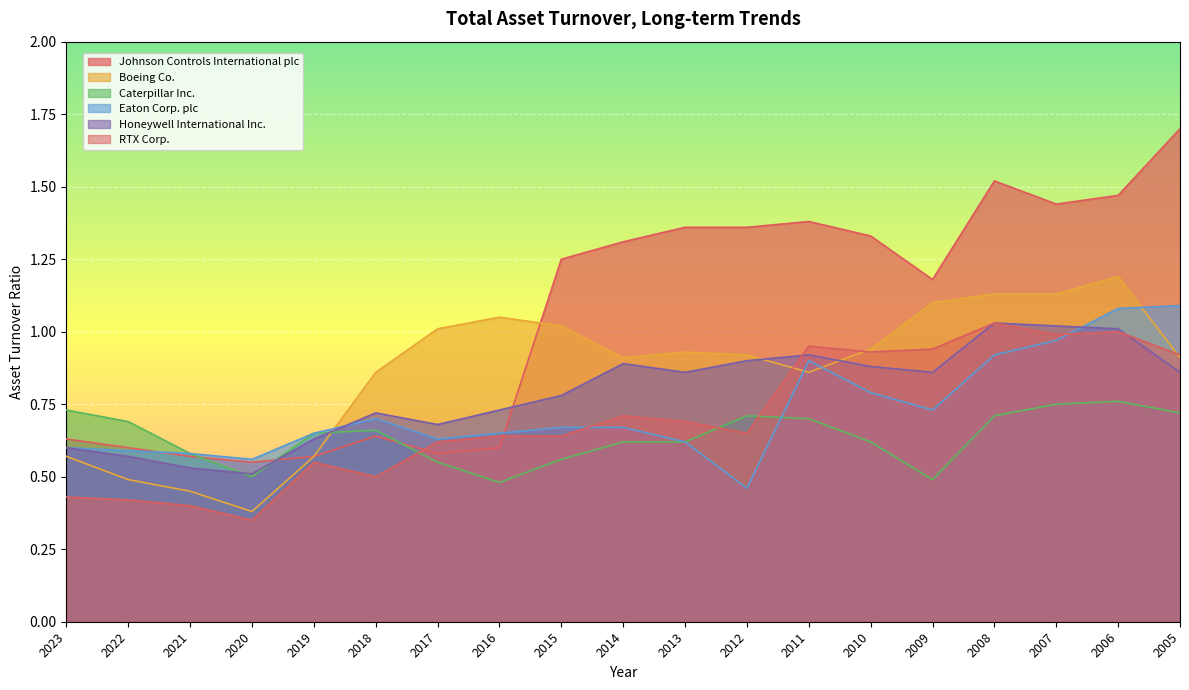

Rank the series by their maximum value, from lowest to highest.

Caterpillar Inc., Honeywell International Inc., RTX Corp., Eaton Corp. plc, Boeing Co., Johnson Controls International plc